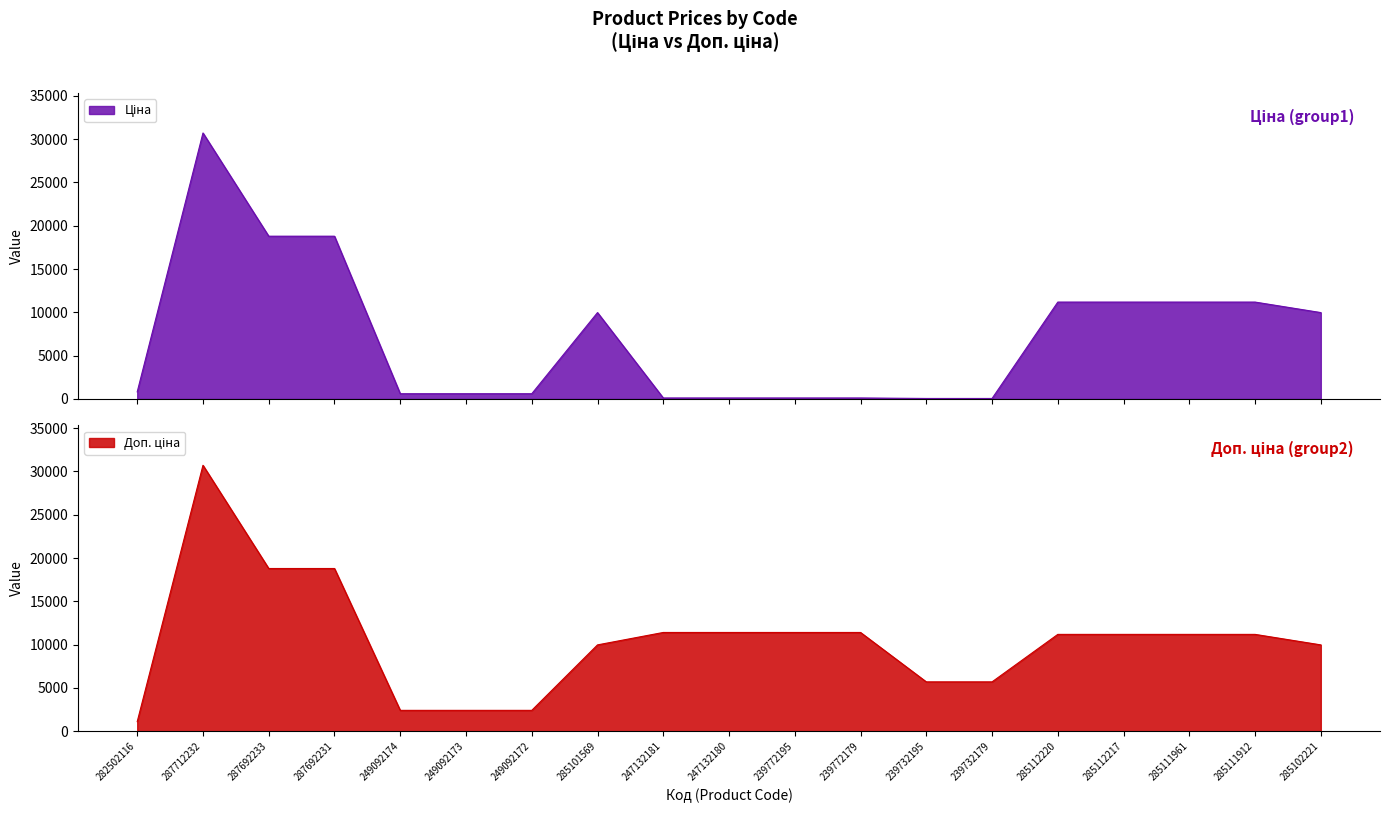

Reading left to right, list all the values displayed in this chart.

Ціна: 282502116=818.5	287712232=30717.1	287692233=18796.8	287692231=18796.8	249092174=603.7	249092173=603.7	249092172=603.7	285101569=9975.0	247132181=114.1	247132180=114.1	239772195=114.1	239772179=114.1	239732195=57.0	239732179=57.0	285112220=11188.2	285112217=11188.2	285111961=11188.2	285111912=11188.2	285102221=9975.0
Доп. ціна: 282502116=1109.2	287712232=30717.1	287692233=18796.8	287692231=18796.8	249092174=2414.8	249092173=2414.8	249092172=2414.8	285101569=9975.0	247132181=11410.0	247132180=11410.0	239772195=11410.0	239772179=11410.0	239732195=5705.0	239732179=5705.0	285112220=11188.2	285112217=11188.2	285111961=11188.2	285111912=11188.2	285102221=9975.0